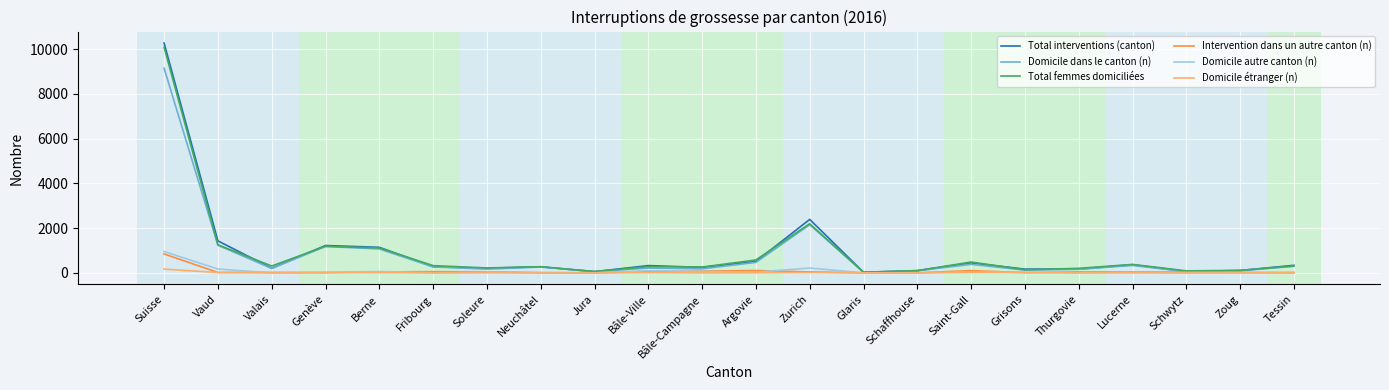

What is the greatest value displayed?

10273